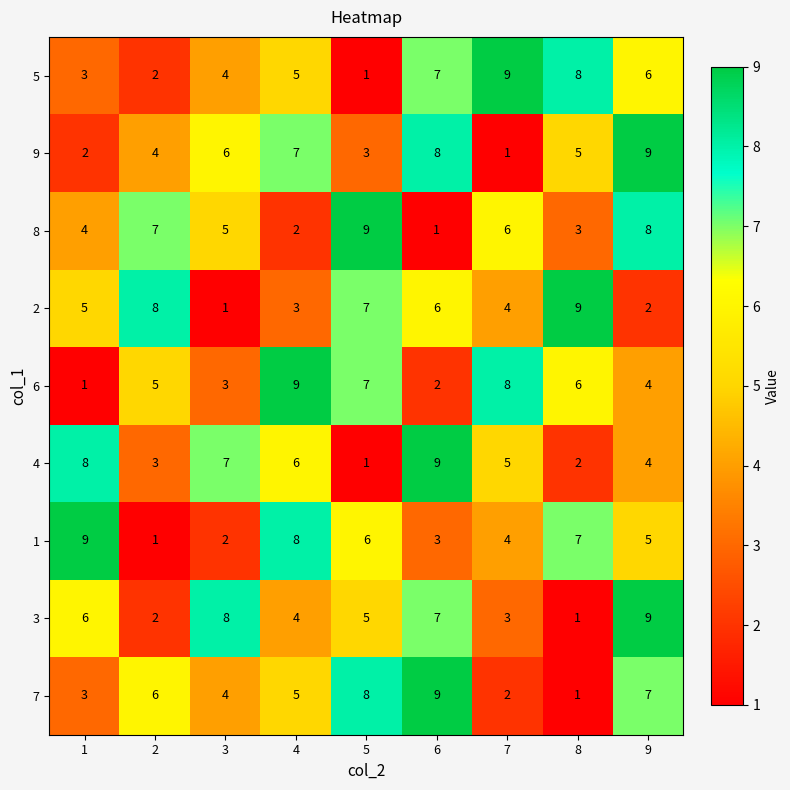

The 1 series shows 16 at 1. True or false?

False